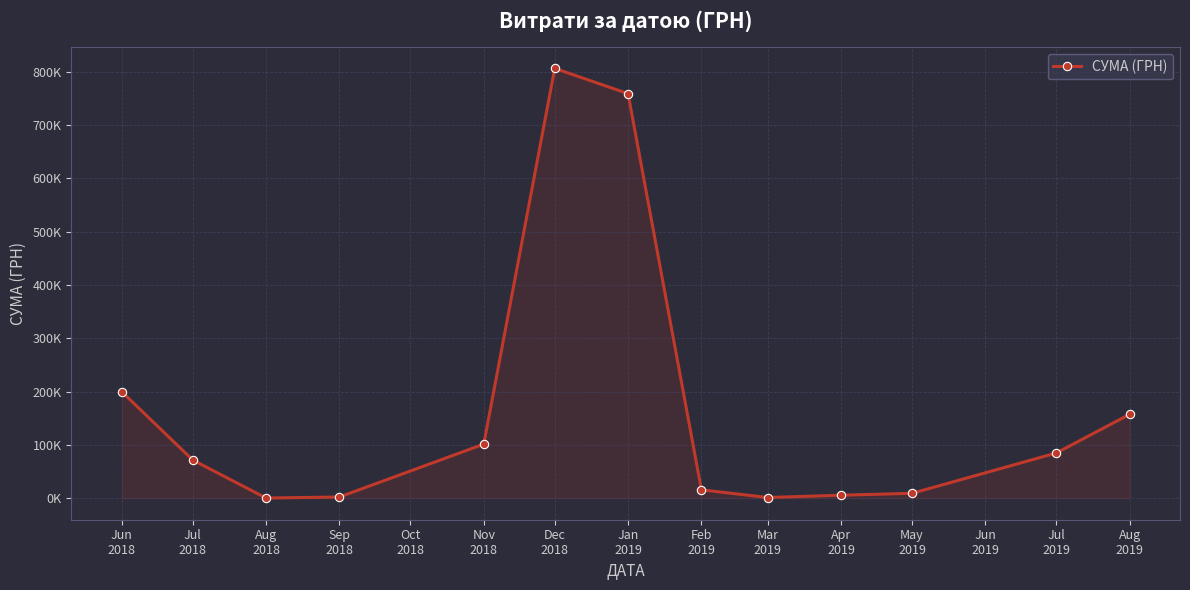

Approximately how many times larger is the value at Dec 2018 compared to Sep 2018?

350.4